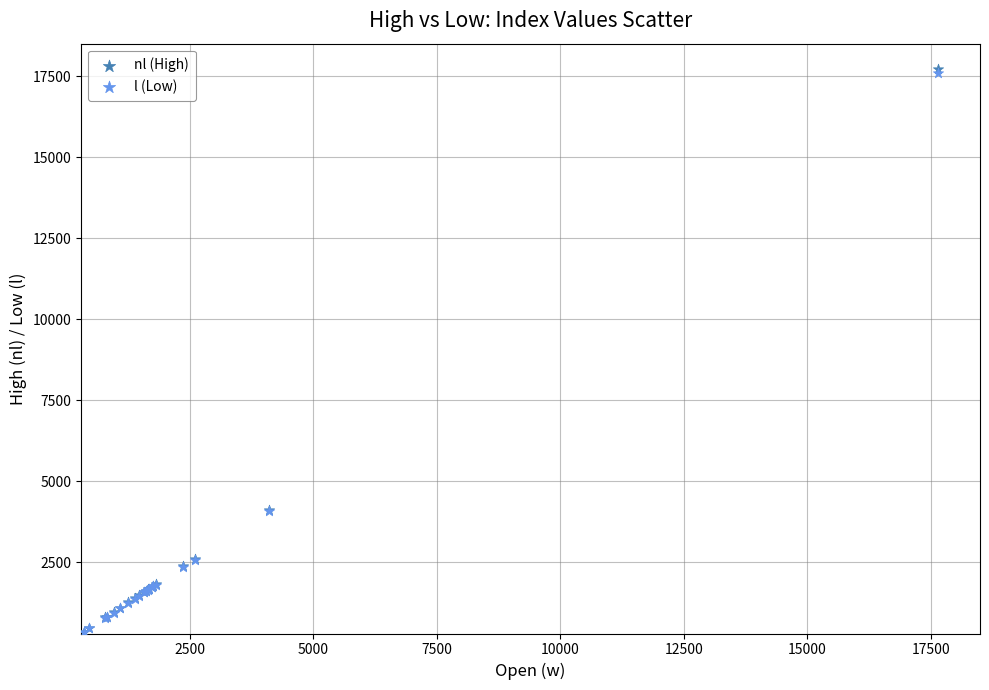

Which series has the widest spread of Y values?

nl (High)